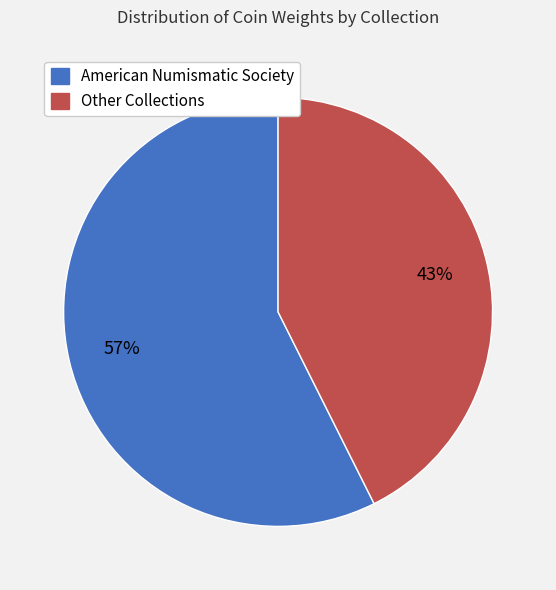

To the nearest percent, what is the average slice percentage?

50%